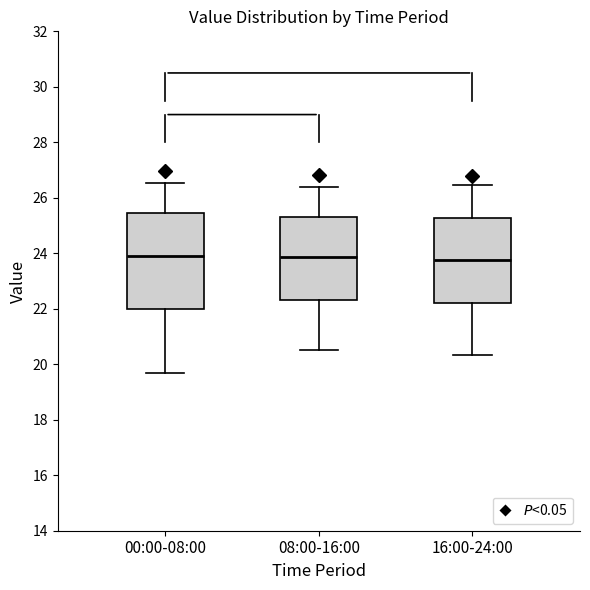

Reading left to right, read every box against the y-axis: the position of its median line, the range the box covers, and the ends of its whiskers. The values are not printed on the chart, so give them approximately, as read against the axis.

00:00-08:00: median 24.0, box 22.0 to 25.4, whiskers 19.6 to 26.6
08:00-16:00: median 23.8, box 22.4 to 25.4, whiskers 20.6 to 26.4
16:00-24:00: median 23.8, box 22.2 to 25.2, whiskers 20.4 to 26.4